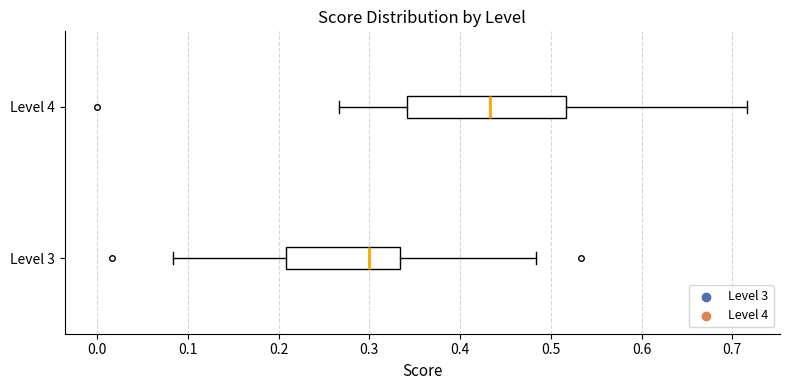

Which box's median line is the furthest to the left?

Level 3